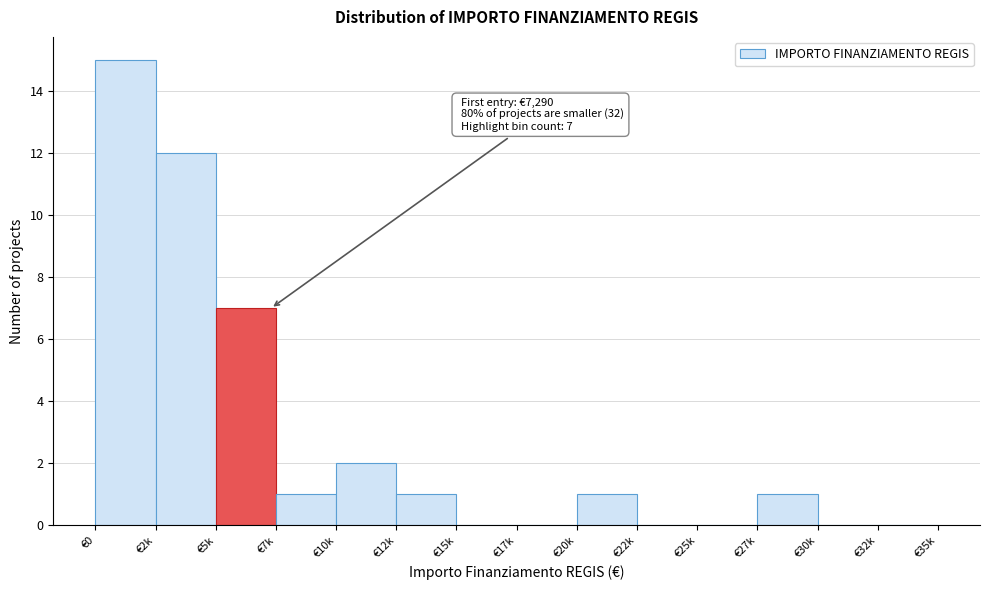

Reading left to right, list all the values displayed in this chart.

€0=15	€2k=12	€5k=7	€7k=1	€10k=2	€12k=1	€15k=0	€17k=0	€20k=1	€22k=0	€25k=0	€27k=1	€30k=0	€32k=0